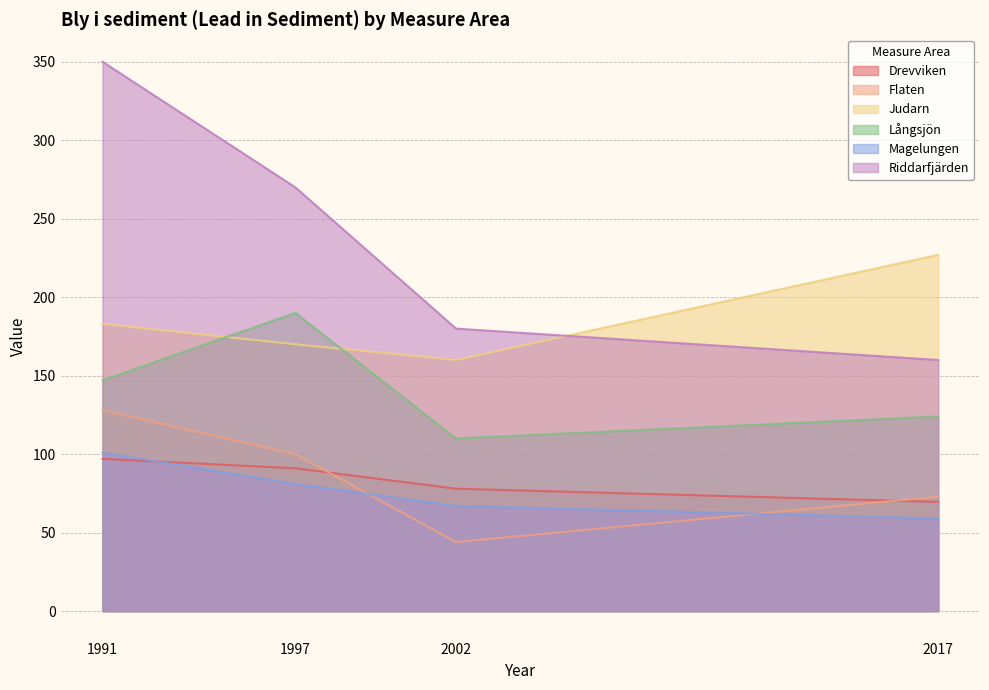

How many data points in Magelungen are less than 81?

2